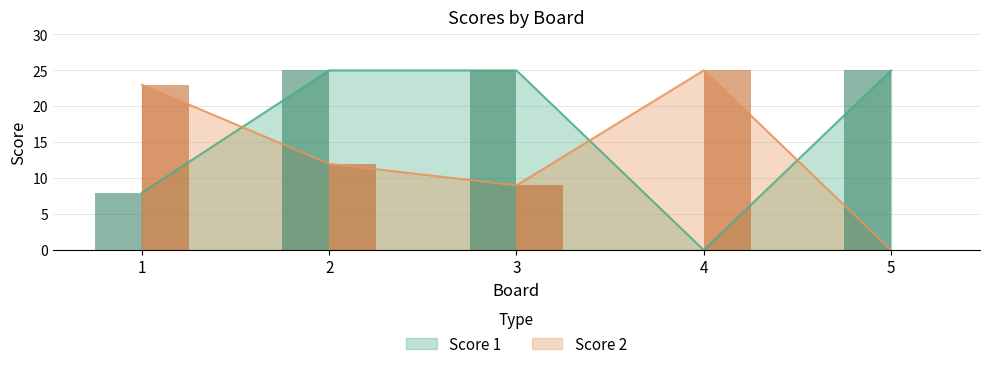

The Score 2 series shows 15 at 3. True or false?

False